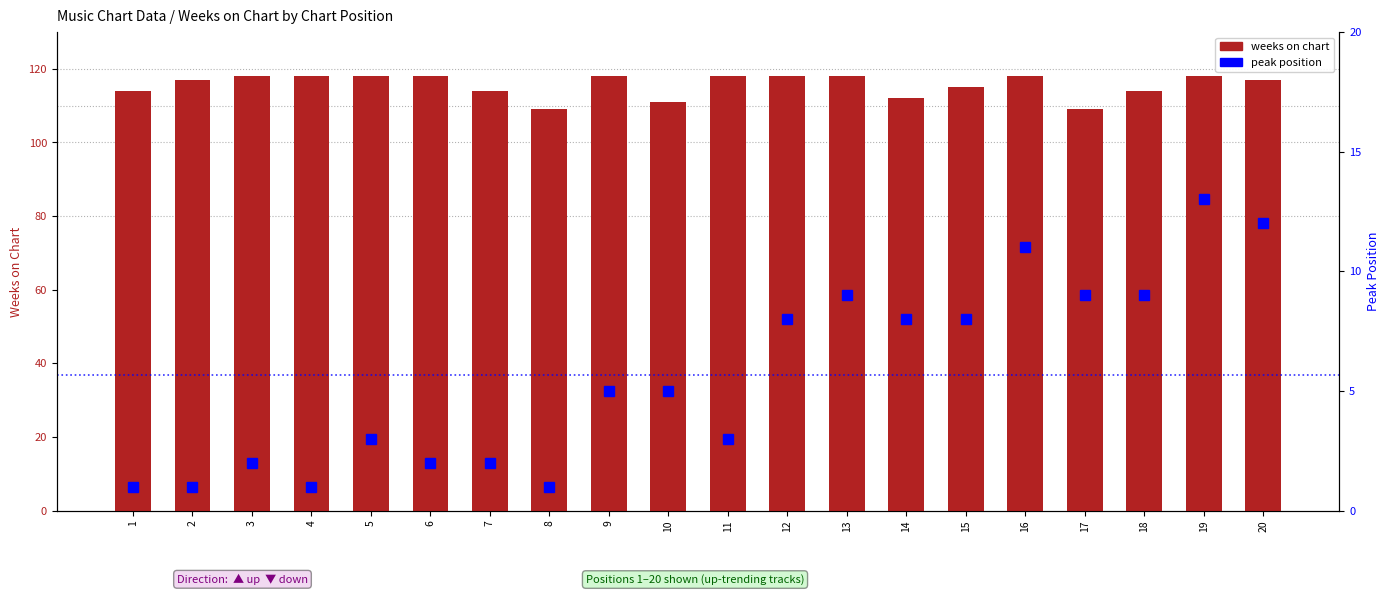

What is the total value across all series at 19?

131